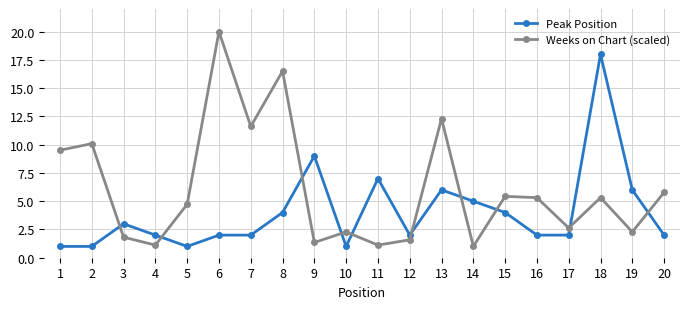

The value of Weeks on Chart (scaled) at 4 is 1.1. True or false?

True